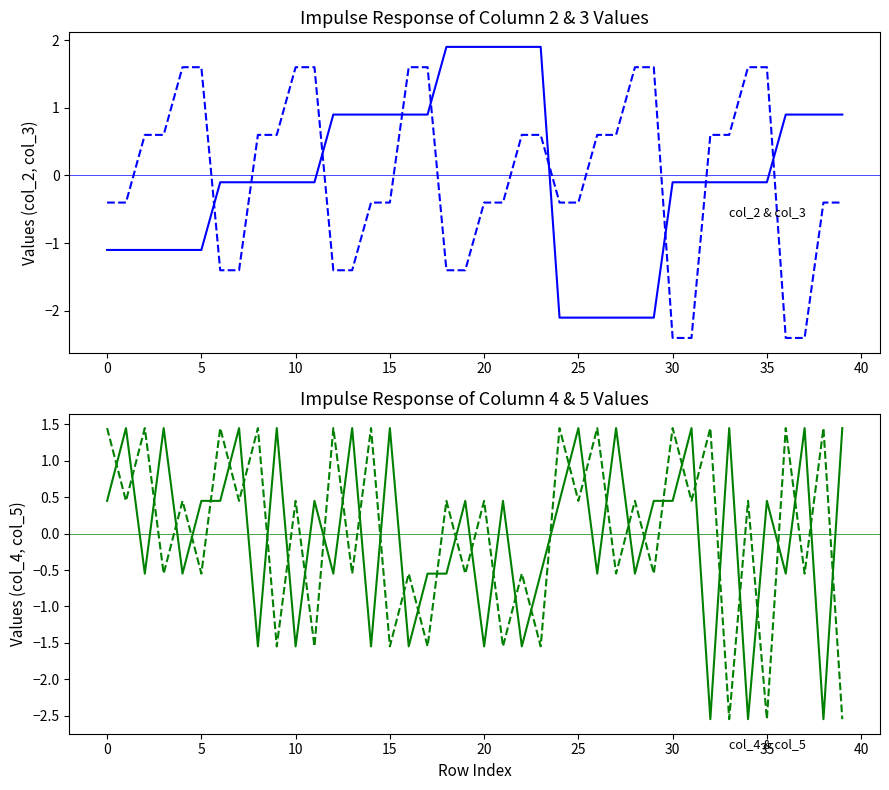

What is the maximum value shown in the chart?

1.9